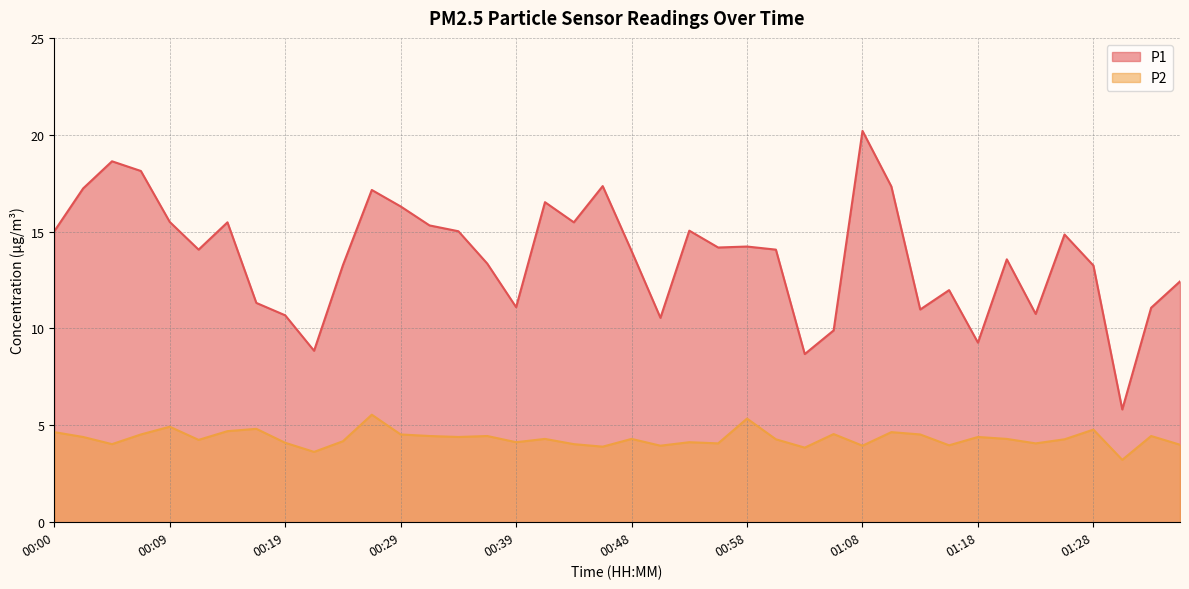

Rank the series by their maximum value, from lowest to highest.

P2, P1